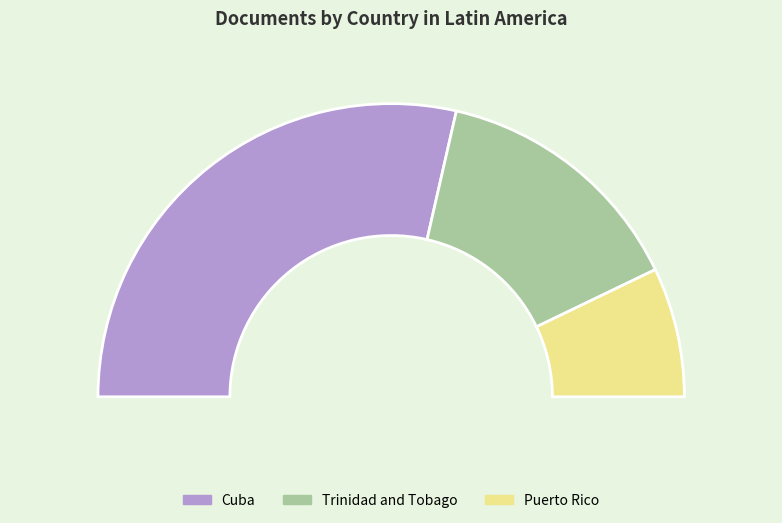

To the nearest percent, what percentage of the pie is Puerto Rico?

14%